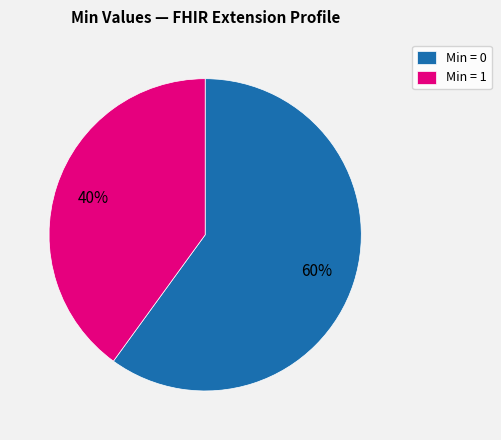

Count the number of slices in the pie.

2